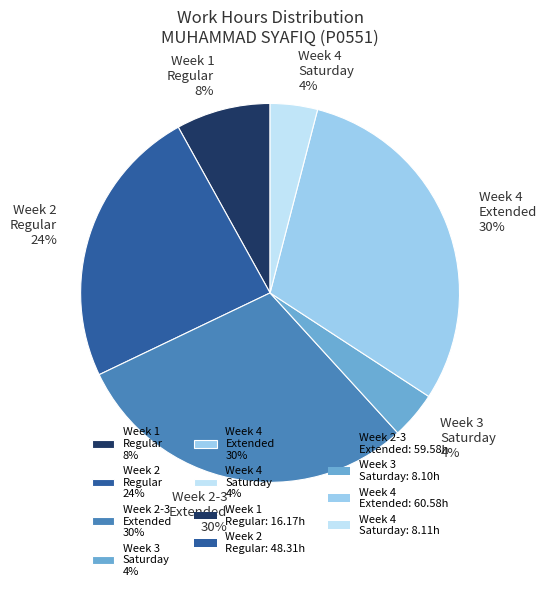

Is there a majority slice in this chart?

No